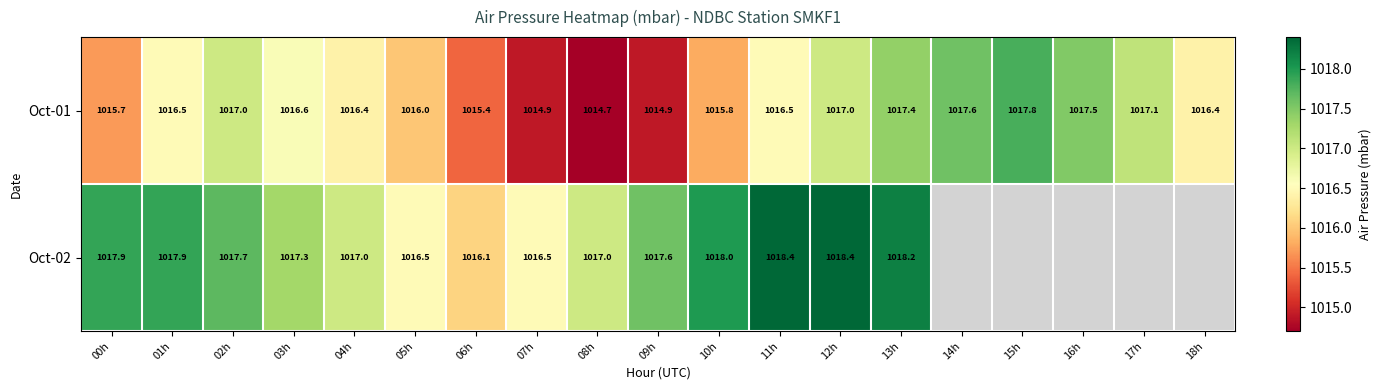

What is the maximum value shown in the chart?

1018.4